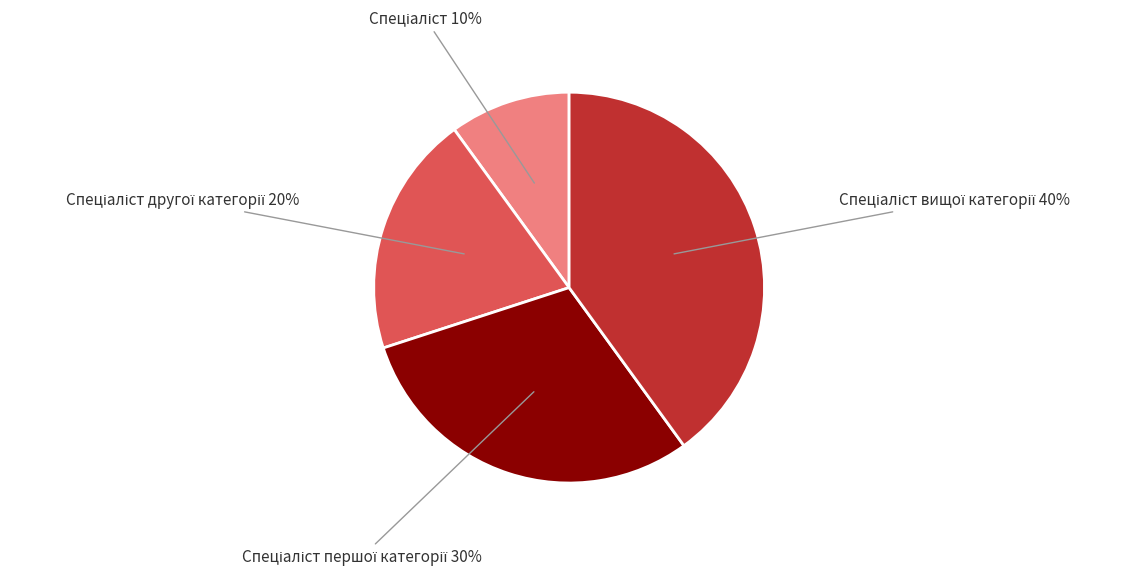

To the nearest percent, what is the difference between the largest and smallest slice percentages?

30%